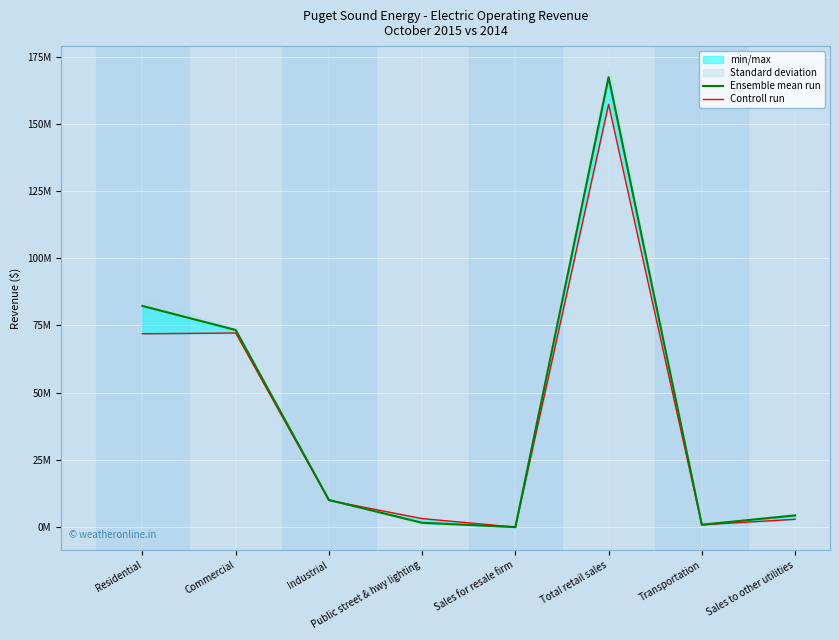

Reading left to right, what are all the values shown in this chart?

Ensemble mean run: Residential=82256187.6	Commercial=73314878.3	Industrial=10115133.7	Public street & hwy lighting=1621586.1	Sales for resale firm=21791.5	Total retail sales=167329577.2	Transportation=906905.2	Sales to other utilities=4372393.5
Controll run: Residential=71907189.6	Commercial=72185104.3	Industrial=9943599.5	Public street & hwy lighting=3180539.4	Sales for resale firm=21510.5	Total retail sales=157237943.3	Transportation=881568.8	Sales to other utilities=2914577.3